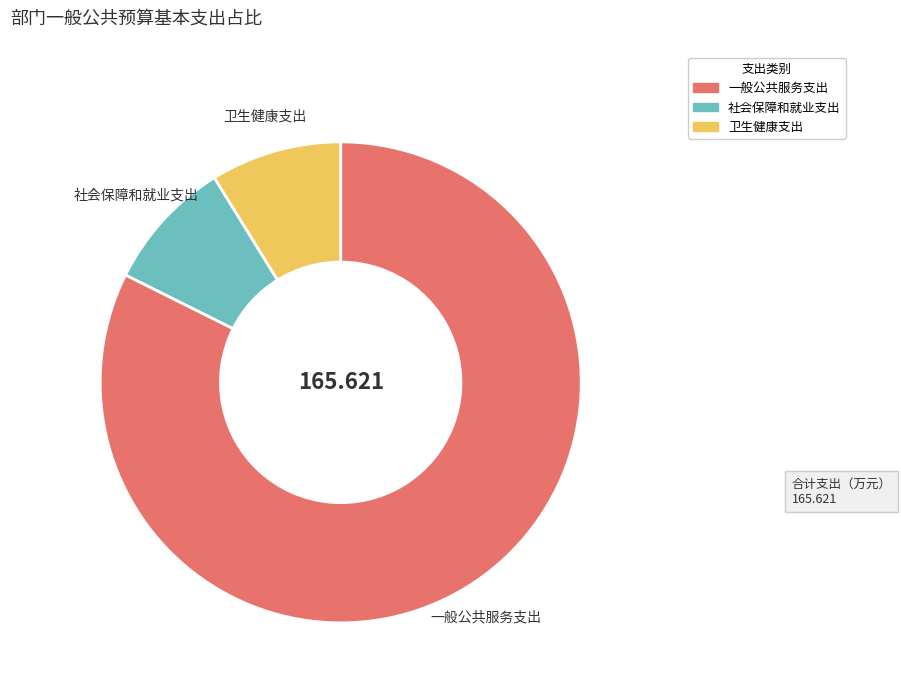

The 卫生健康支出 slice represents 9% of the pie. True or false?

True